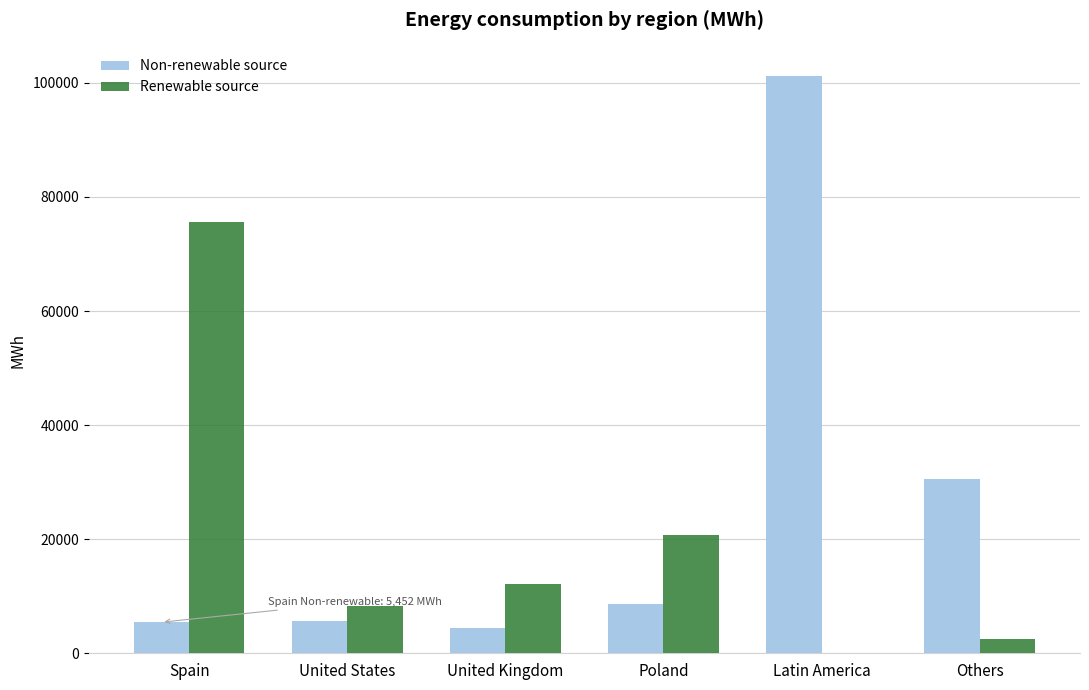

Which series changed the most between United Kingdom and Others?

Non-renewable source